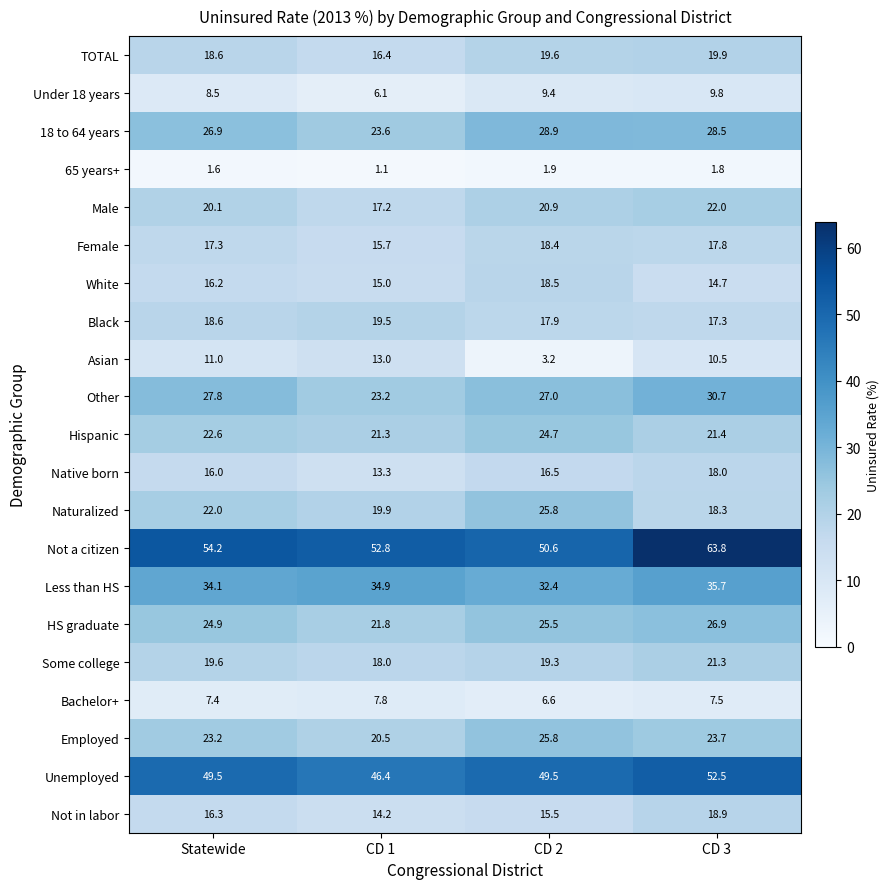

Where does the Other series first go above 27?

Statewide